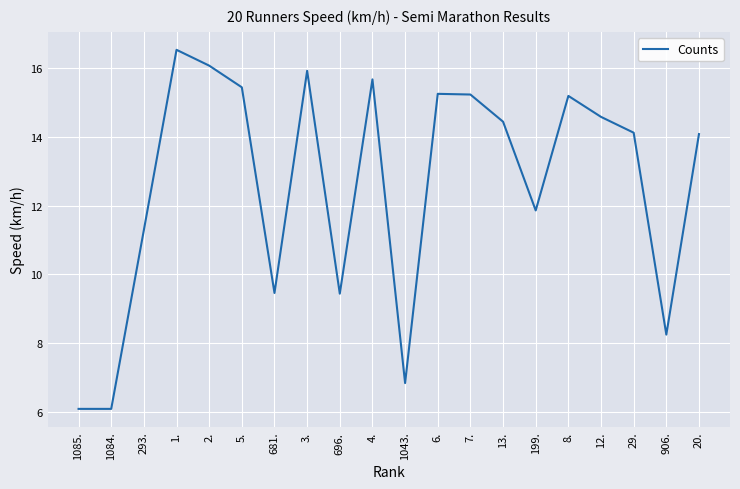

Approximately how many times larger is the value at 20. compared to 5.?

0.9